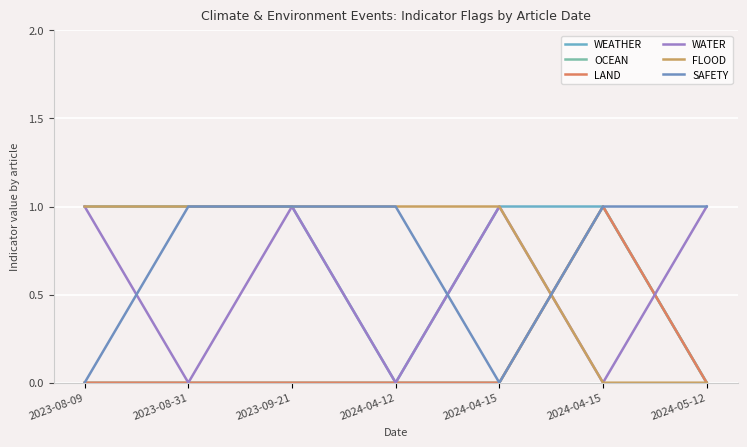

Is this an area chart (filled region under the line)?

No